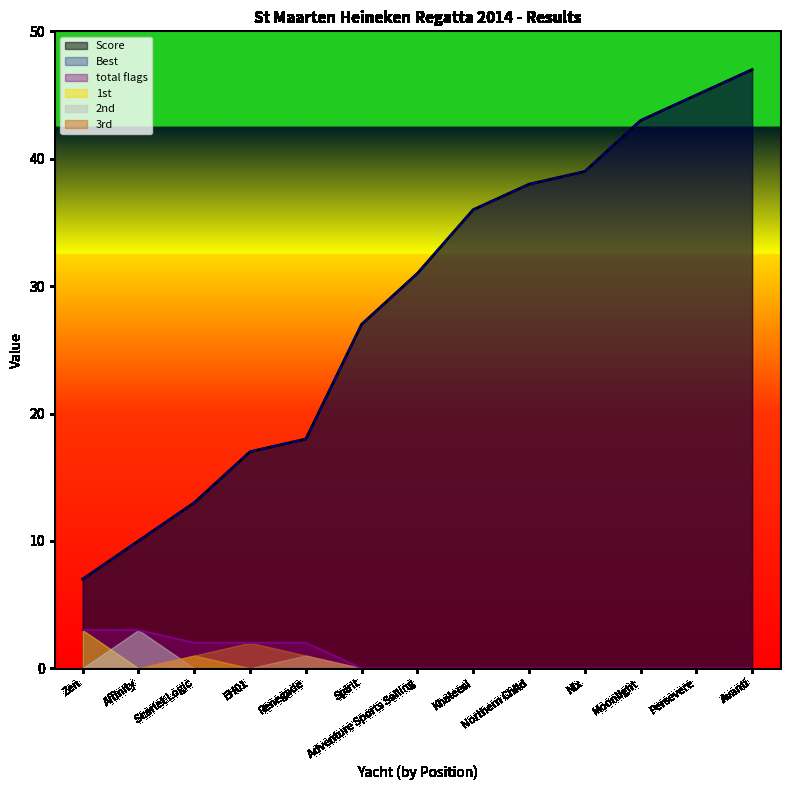

Where does the Best series first go above 31?

Khaleesi